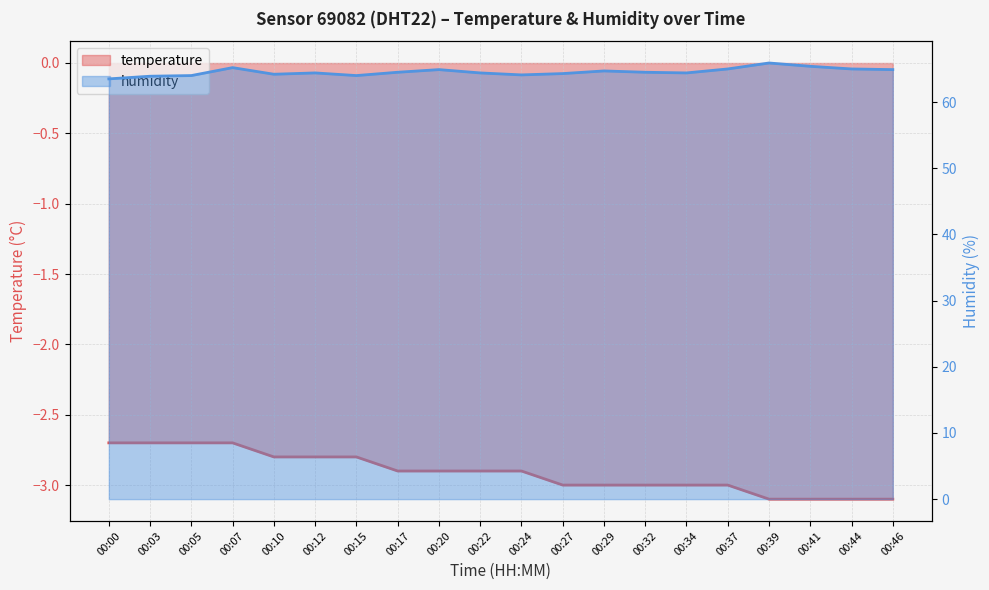

Is it true that temperature equals -2.7 at 00:05?

True